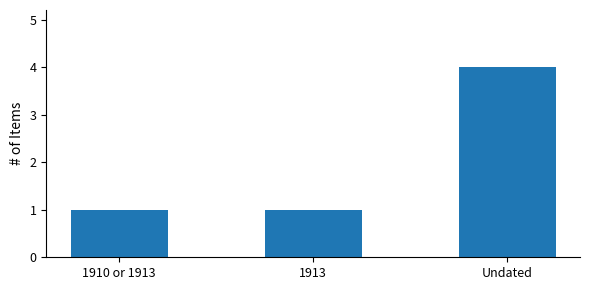

How many distinct data groups are displayed?

1